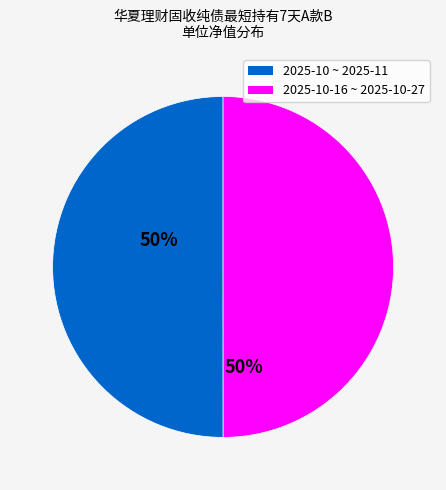

How many slices are in this pie chart?

2